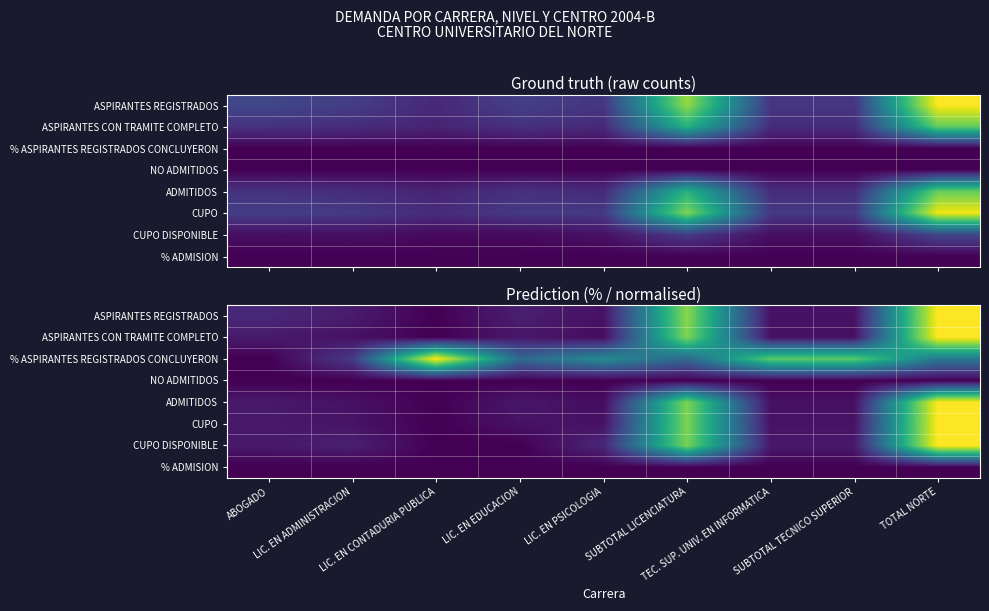

Count the number of categories in the chart.

9